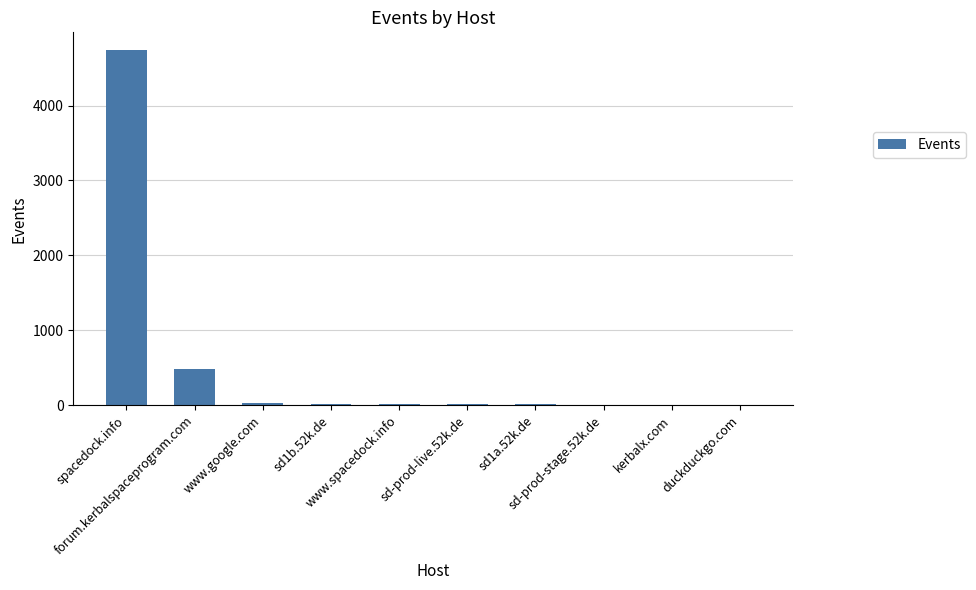

What is the sum of all values?

5318